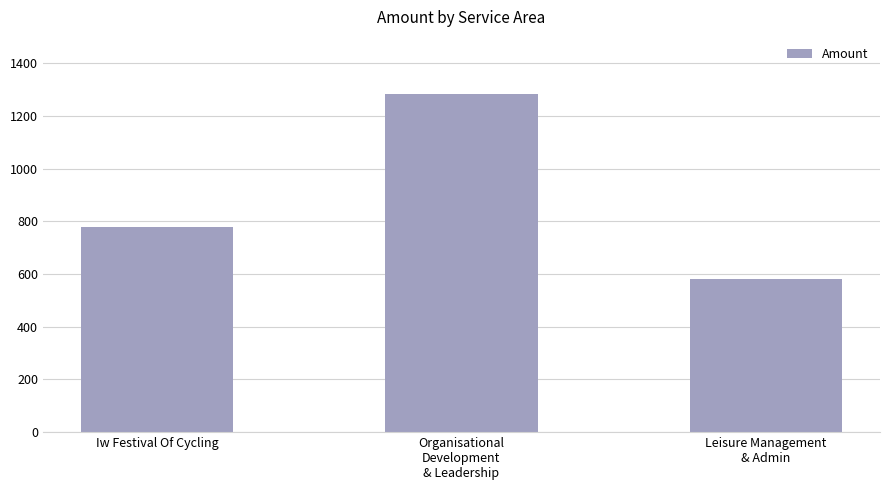

List the labels in order of value, largest first.

Organisational
Development
& Leadership, Iw Festival Of Cycling, Leisure Management
& Admin